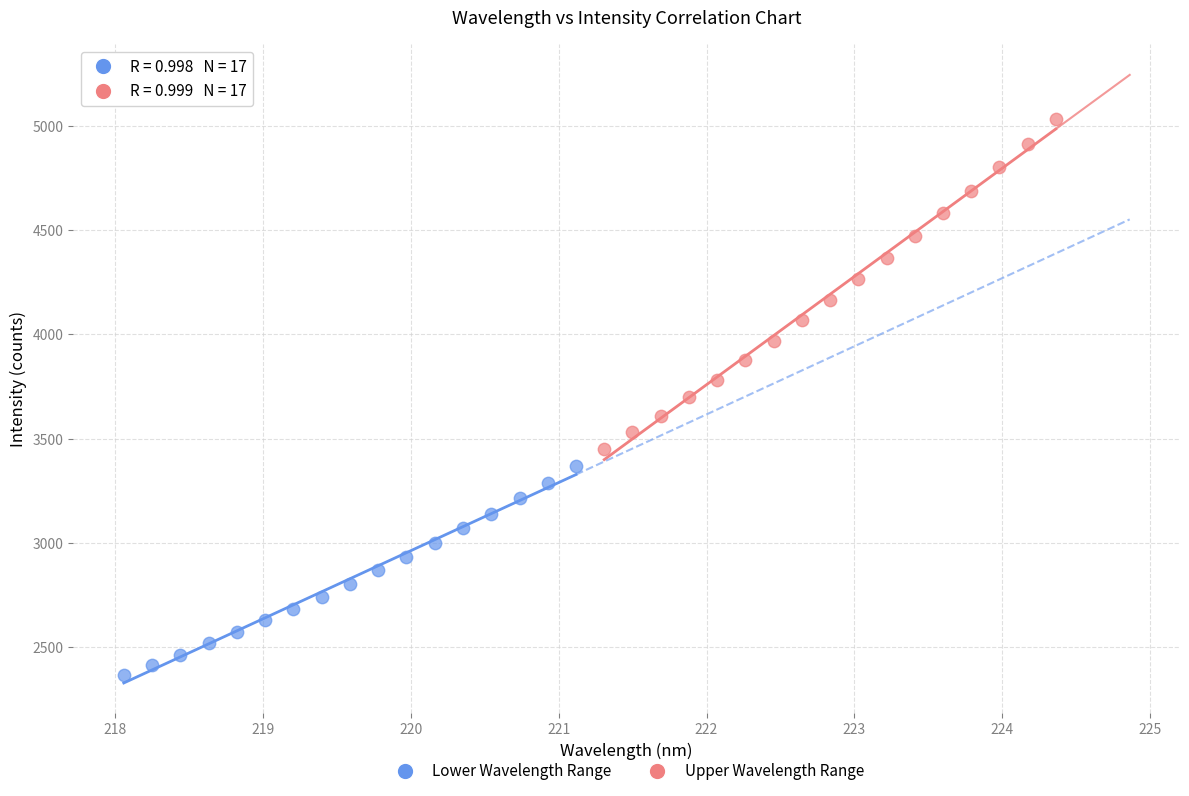

Which series has the widest spread of Y values?

Upper Wavelength Range